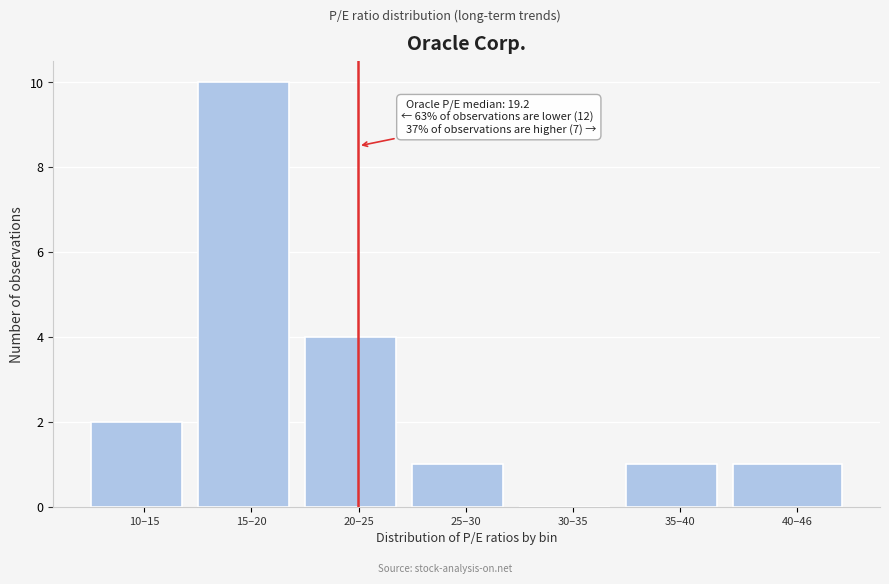

The chart shows a value of 1 at 20–25. True or false?

False